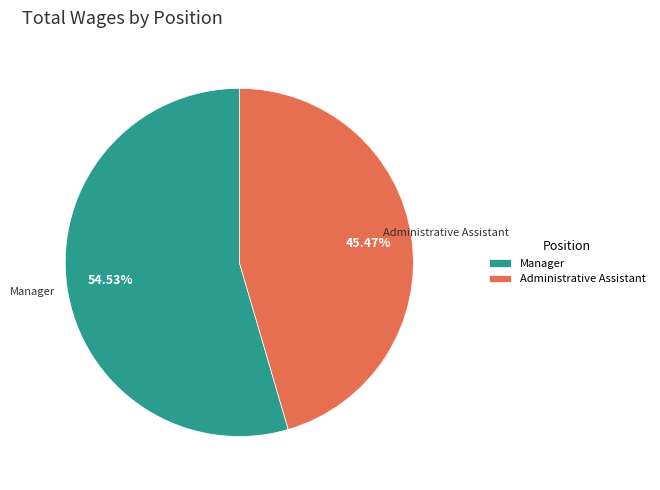

What percentage do Manager and Administrative Assistant together represent?

100.0%